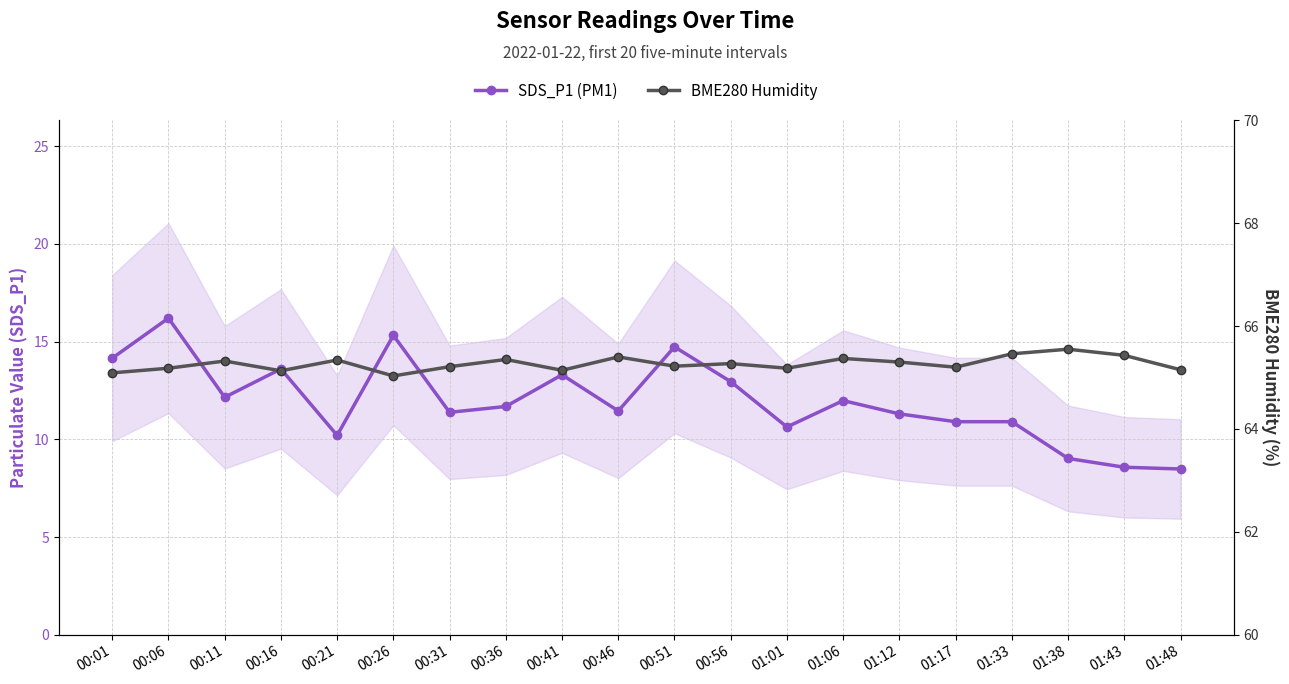

What is the minimum value shown in the chart?

8.5